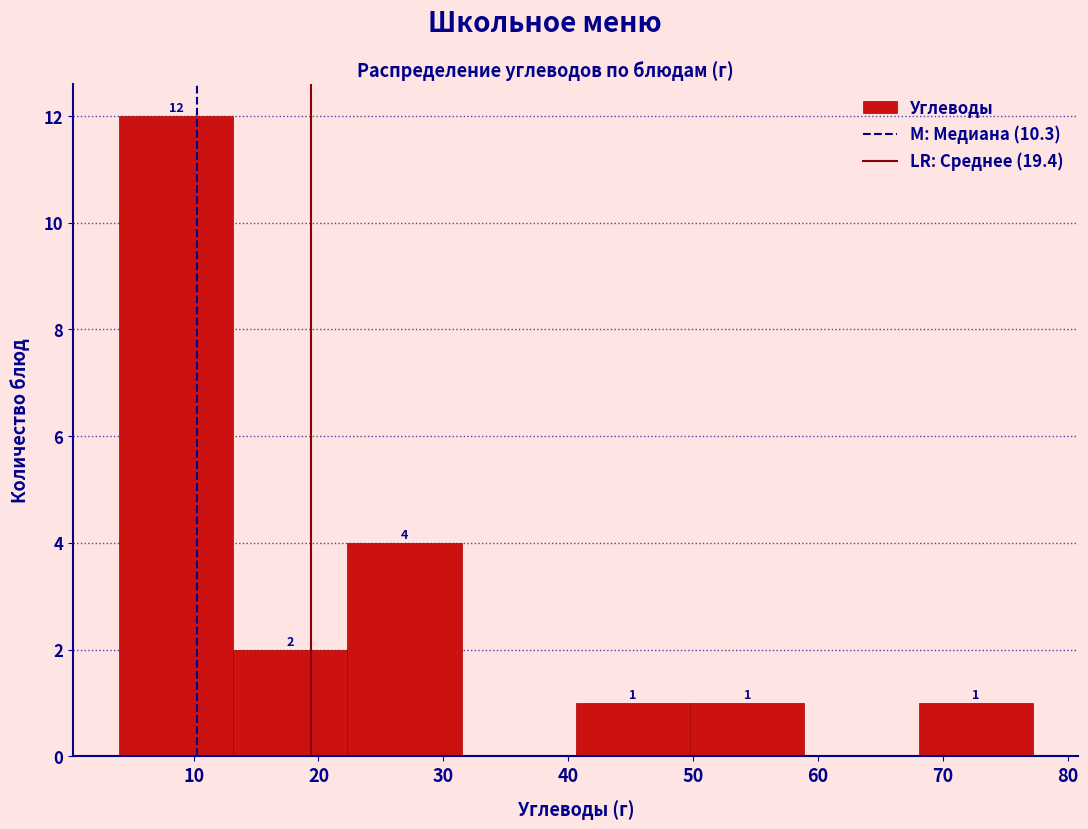

Which range on the x-axis has the tallest bar?

4 to 13